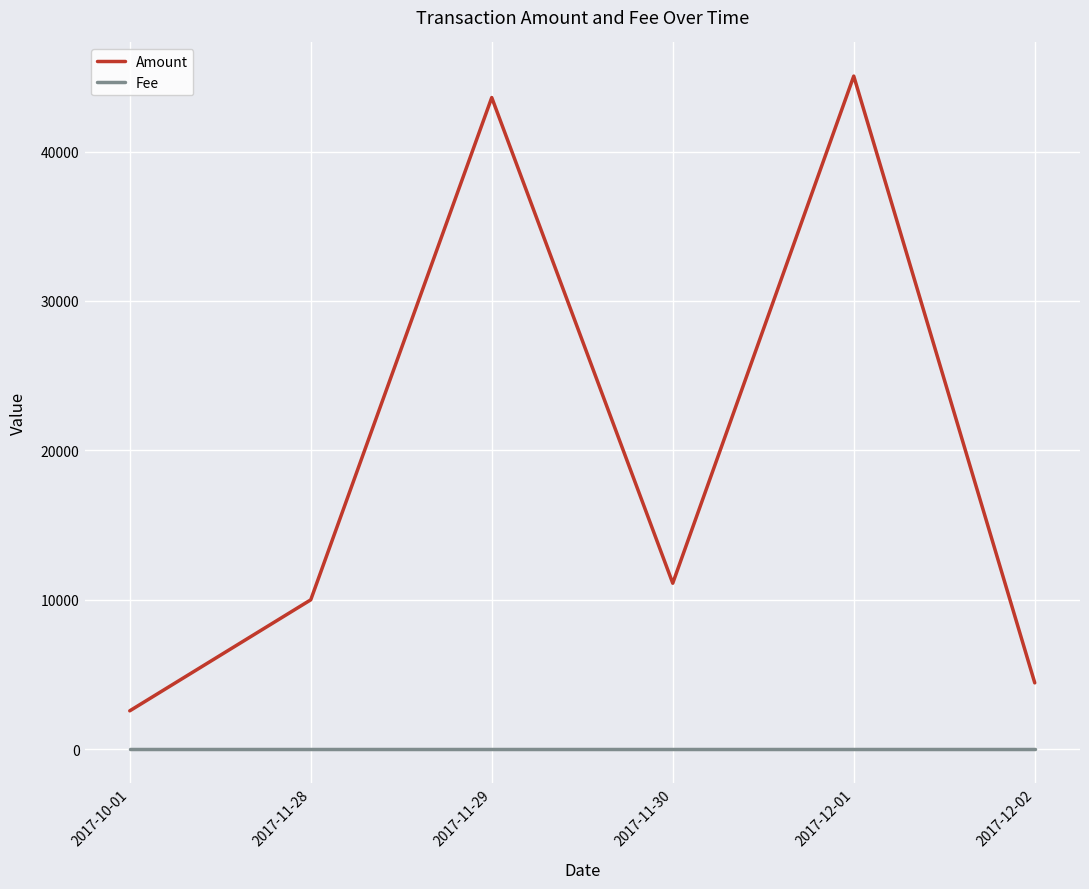

Reading right to left, what are all the values shown in this chart?

Amount: 4443.0	45047.7	11110.0	43612.2	9999.0	2570.4
Fee: 1.0	1.0	1.0	1.0	1.0	1.0